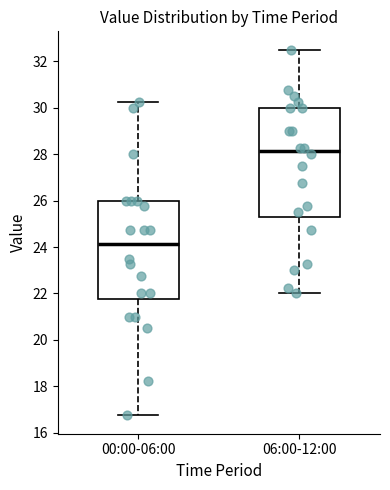

Reading left to right, transcribe this box plot: for each box, give where its median line is, the range the box spans, and where its two whiskers end, as read against the y-axis. The values are not printed on the chart, so give them approximately, as read against the axis.

00:00-06:00: median 24.2, box 21.8 to 26.0, whiskers 16.8 to 30.2
06:00-12:00: median 28.2, box 25.4 to 30.0, whiskers 22.0 to 32.6